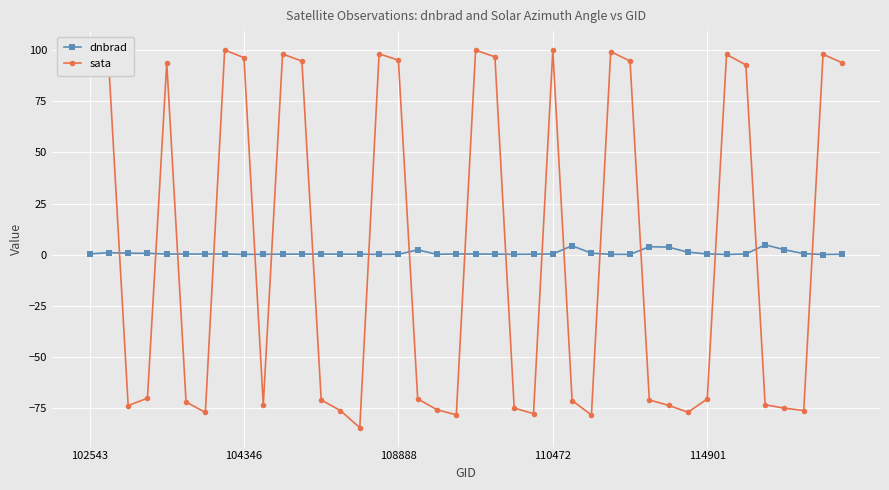

What is the smallest value displayed?

-84.5